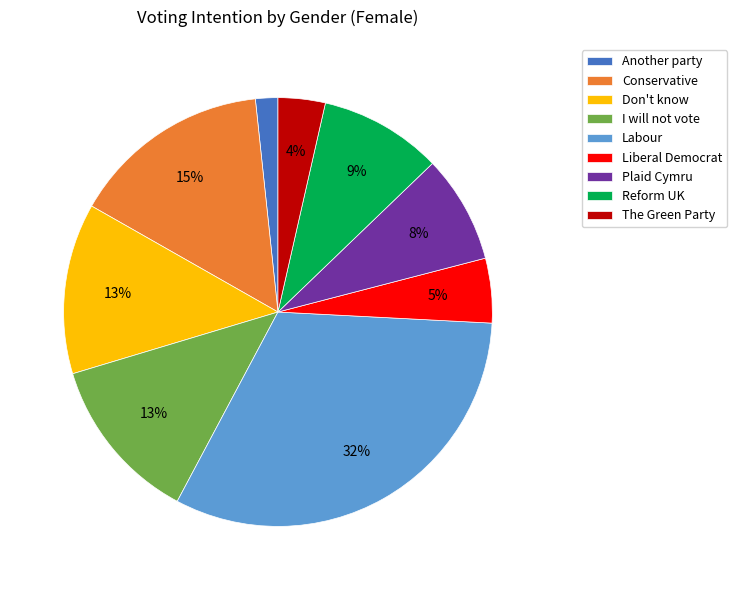

Between Conservative and Reform UK, which is larger?

Conservative